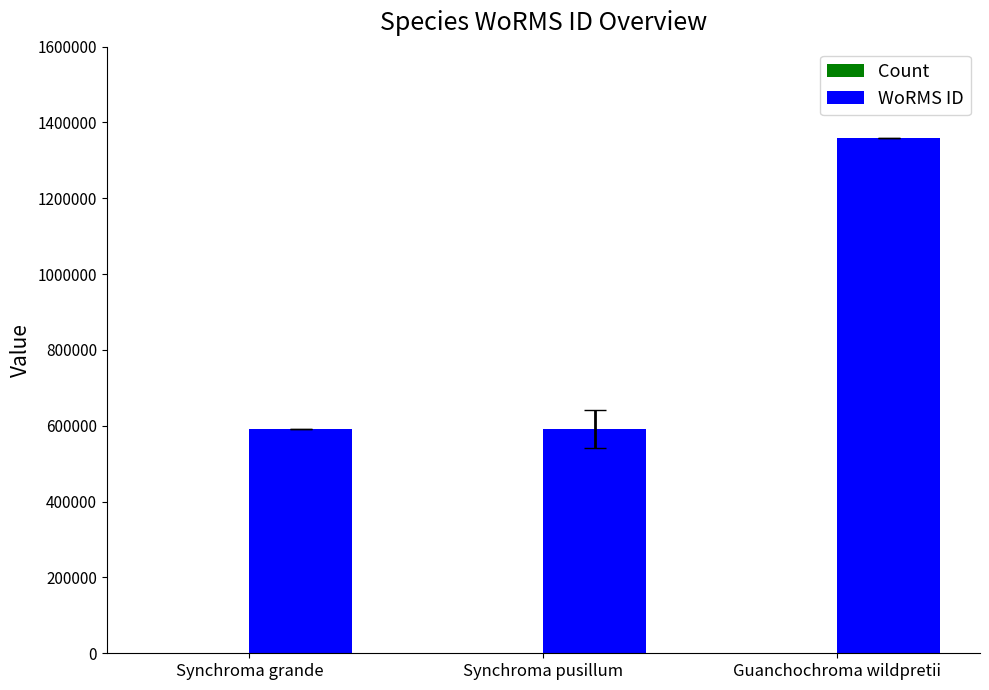

The value of WoRMS ID at Synchroma grande is 1017520. True or false?

False